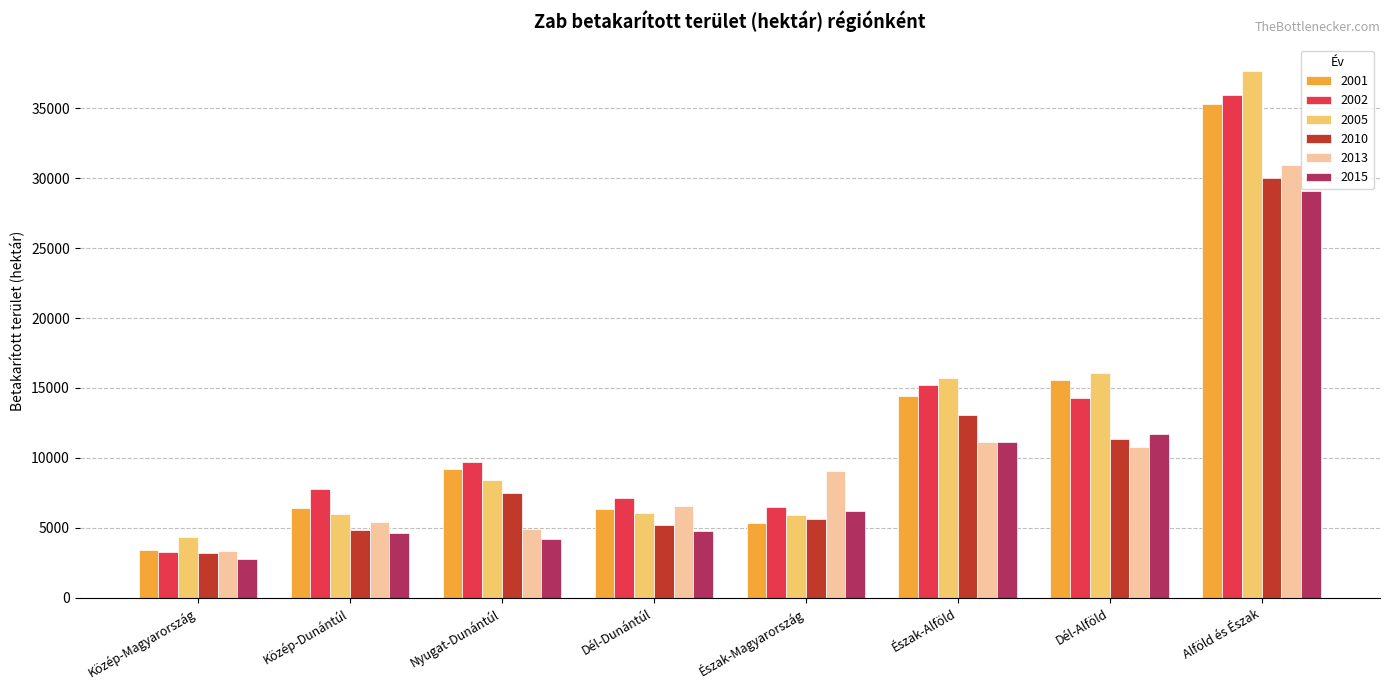

How many values in the 2002 series are below 9704?

4